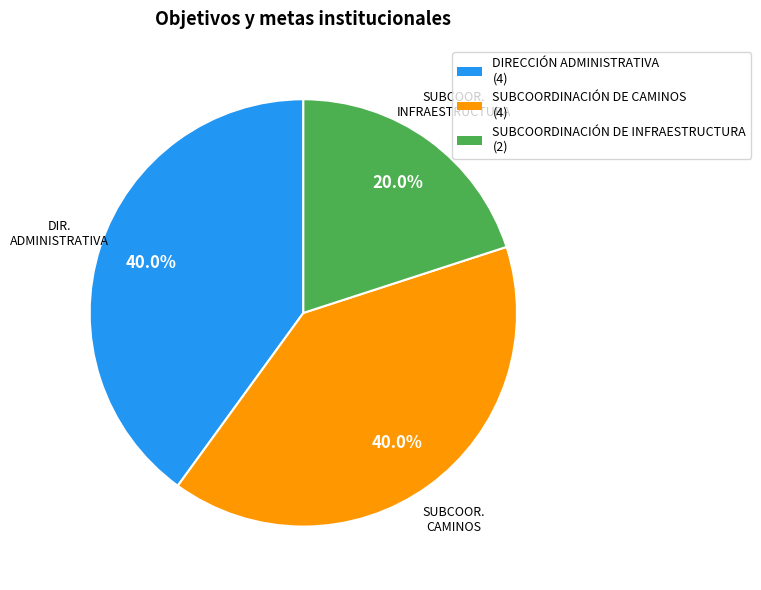

Count the number of slices in the pie.

3